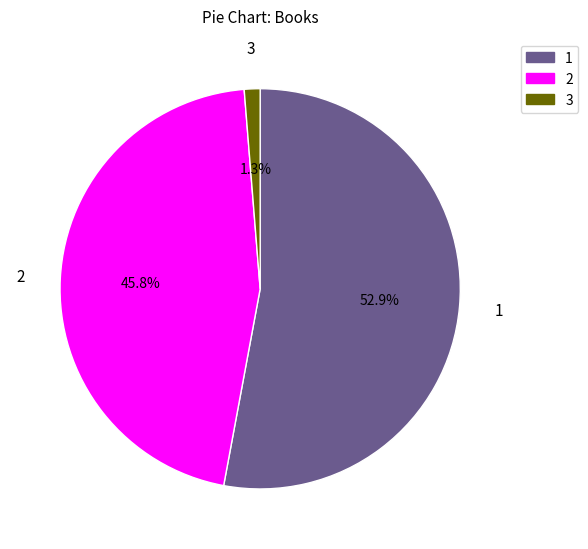

Does any single category account for the majority?

Yes